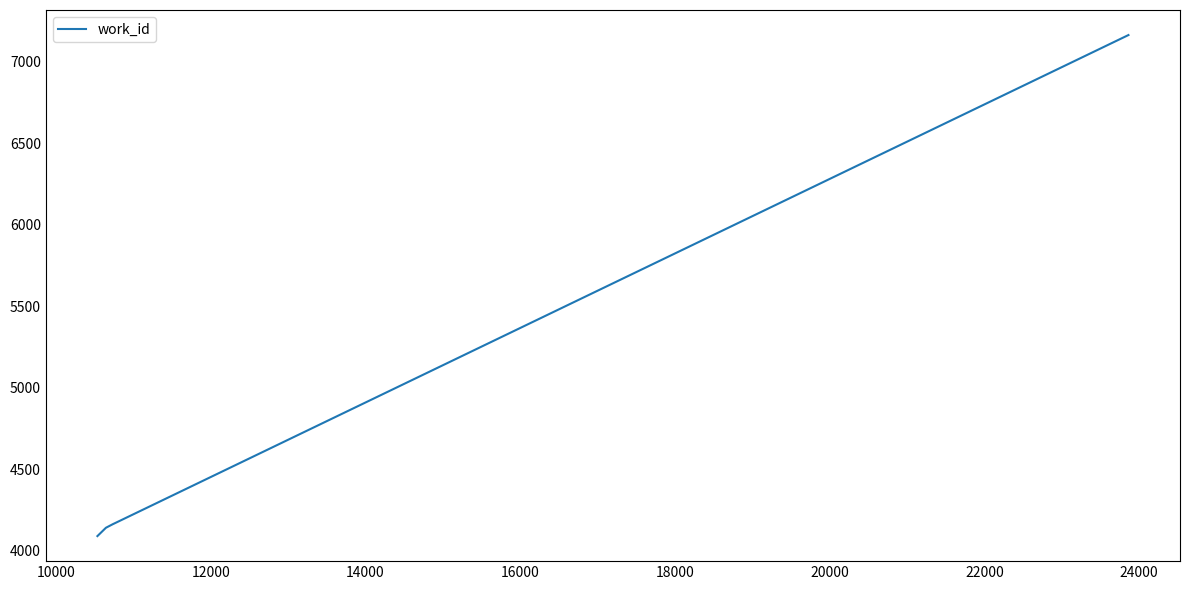

What is the maximum value shown in the chart?

7163